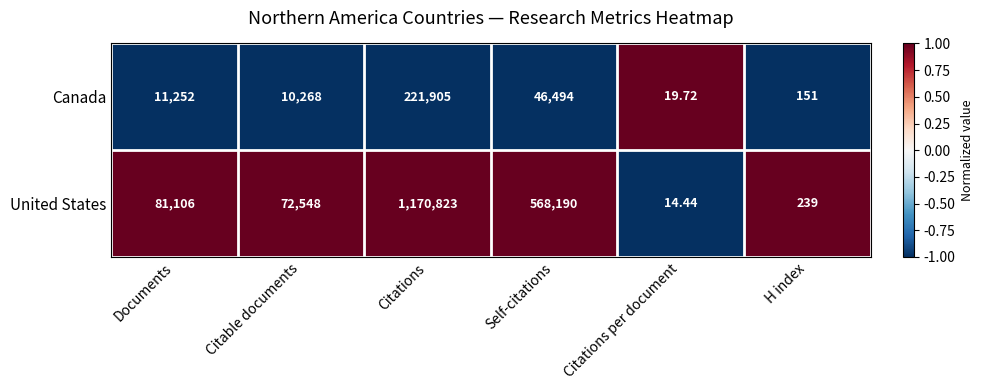

What is the difference between the highest and lowest values at Citations per document?

5.3